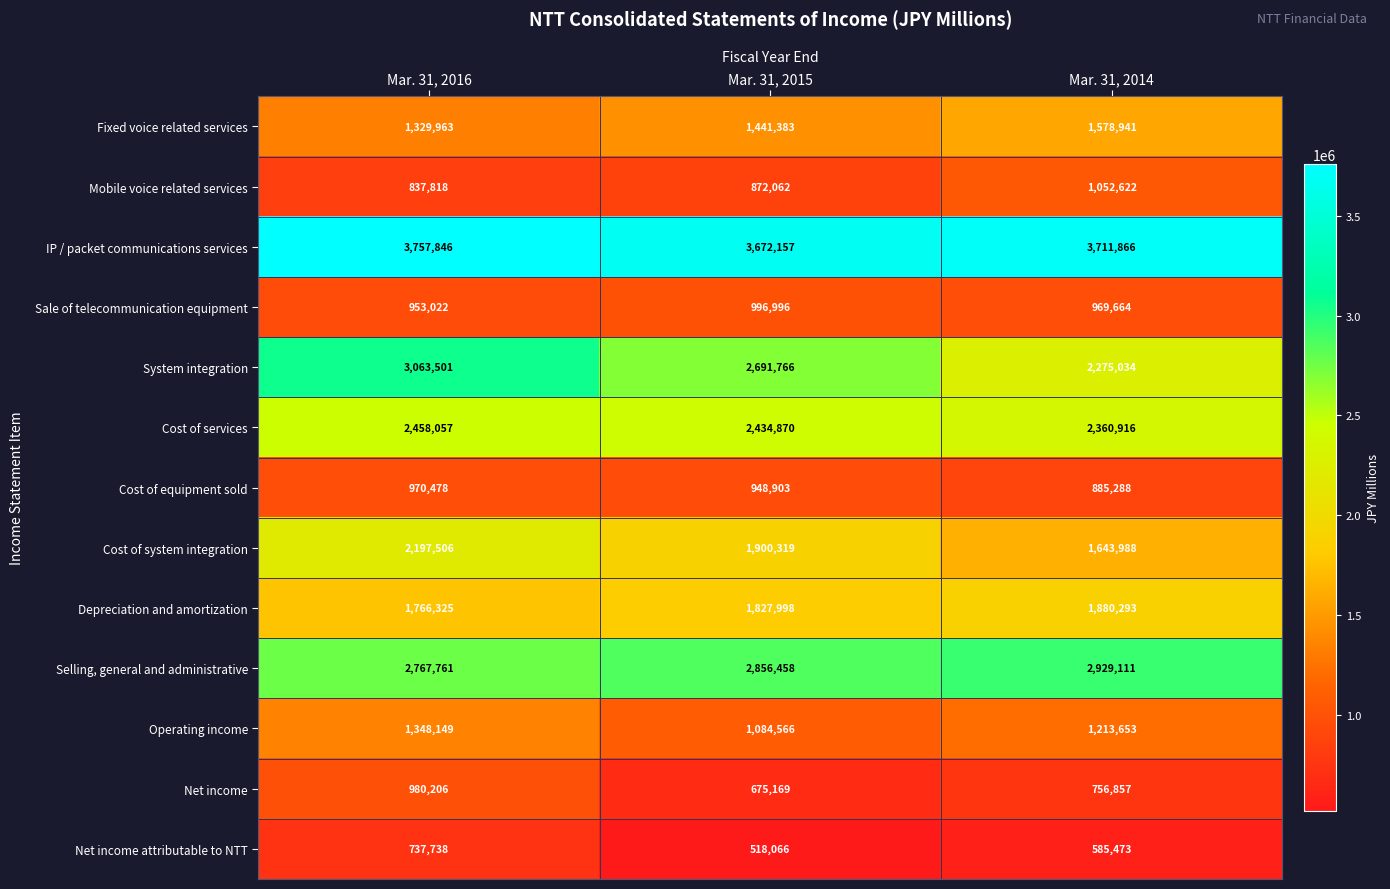

How many values in the Net income attributable to NTT series are below 585473?

1